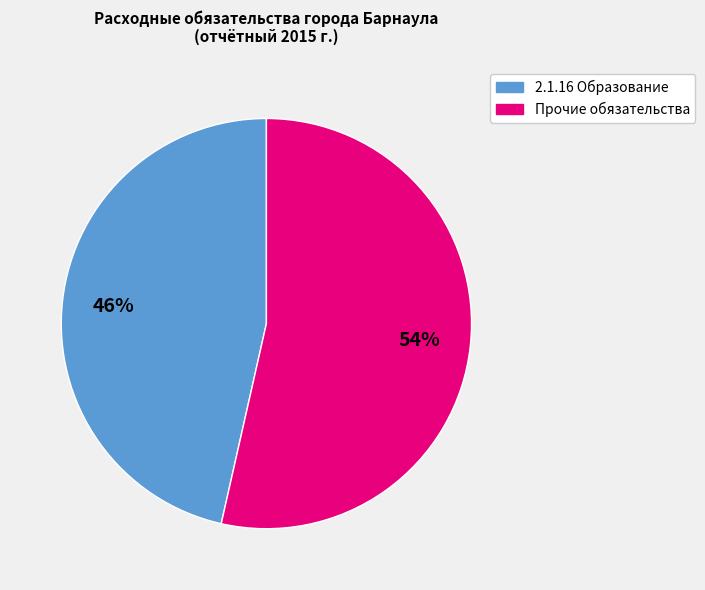

Combined, do Прочие обязательства and 2.1.16 Образование account for over 50%?

Yes